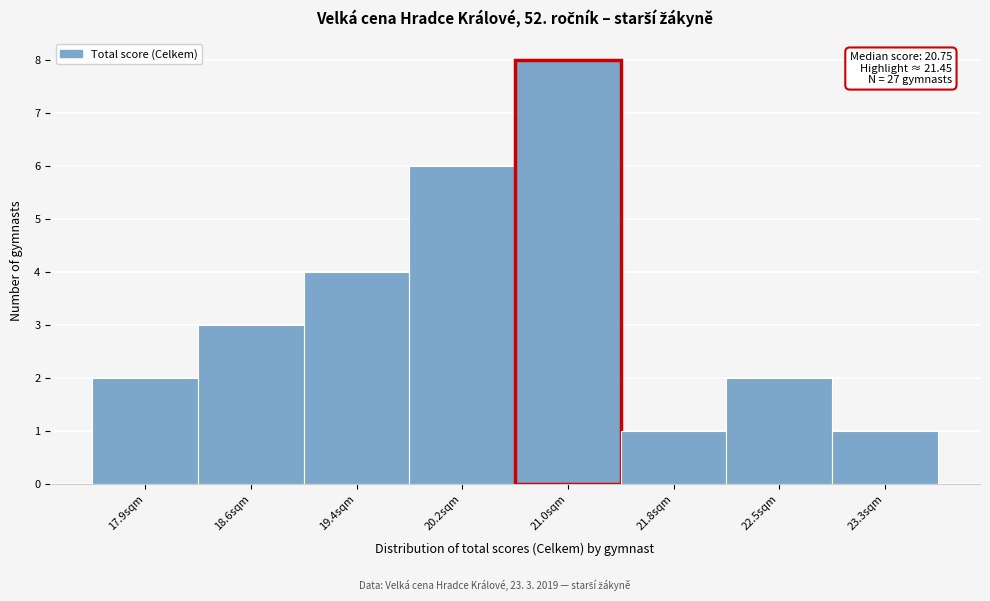

Reading right to left, what are all the values shown in this chart?

1	2	1	8	6	4	3	2